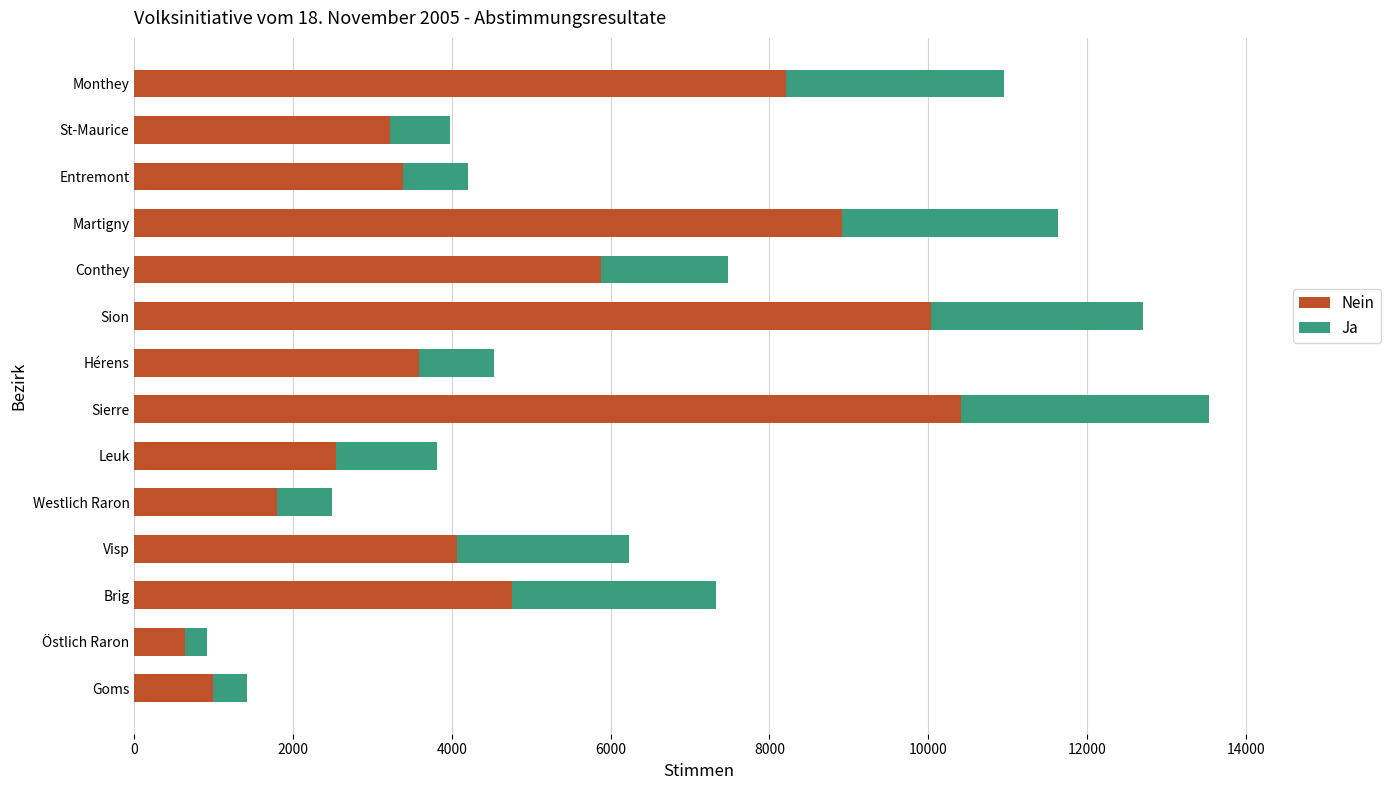

At which label does Nein reach its peak?

Sierre